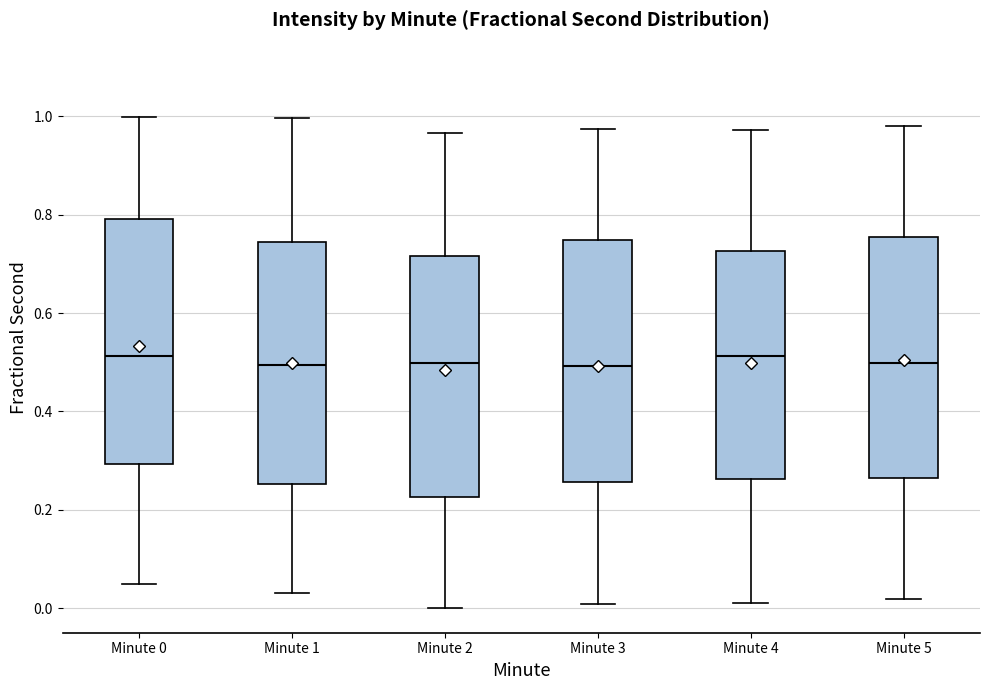

Where is the upper edge of the box for Minute 0 on the y-axis? The values are not printed on the chart, so give them approximately, as read against the axis.

0.80